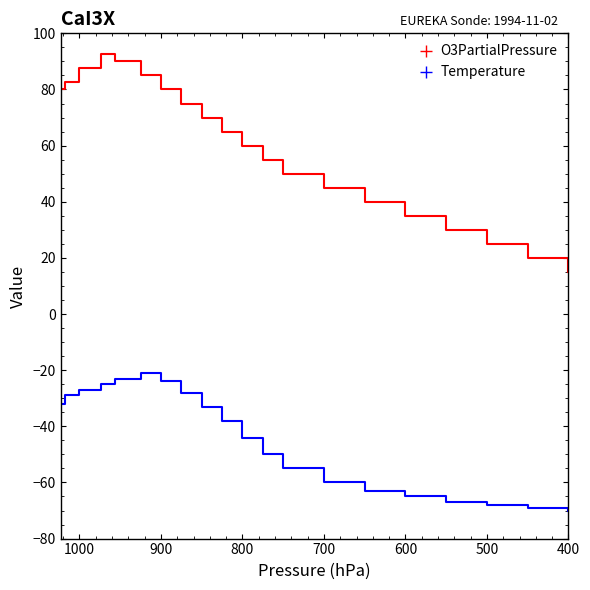

What is the difference between the highest and lowest values at 700?

113.0